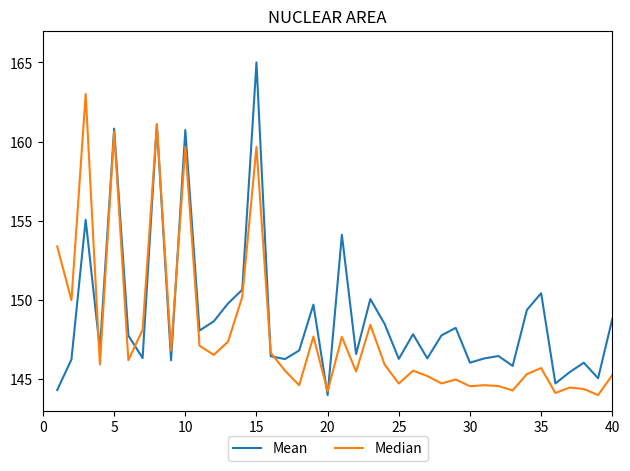

How many values in the Mean series are below 147?

20